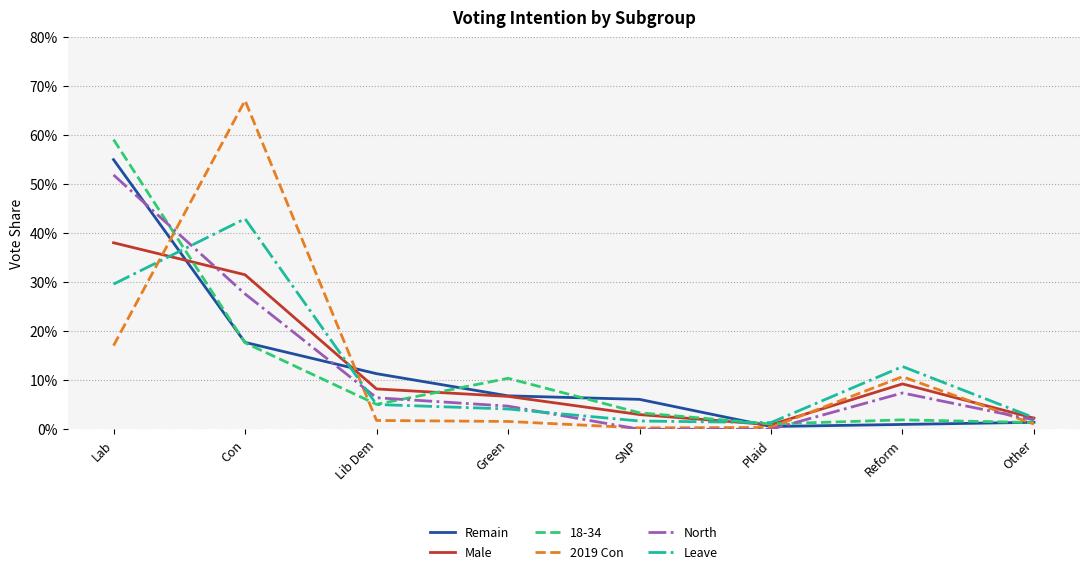

How many intersections are there between Leave and Remain?

3